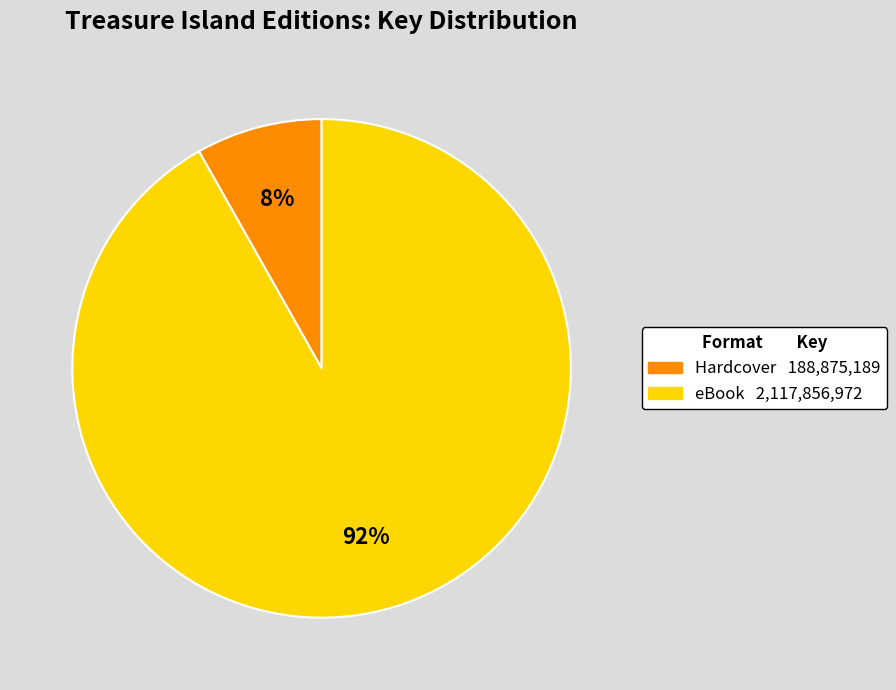

To the nearest percent, what is the difference between the largest and smallest slice percentages?

84%